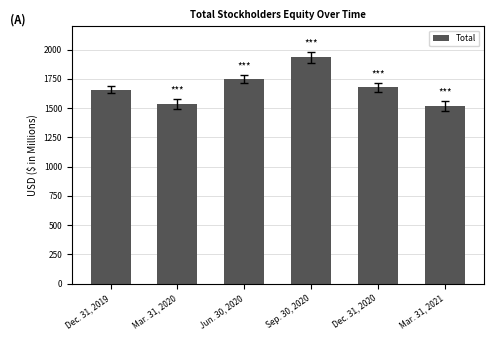

Count the number of categories in the chart.

6